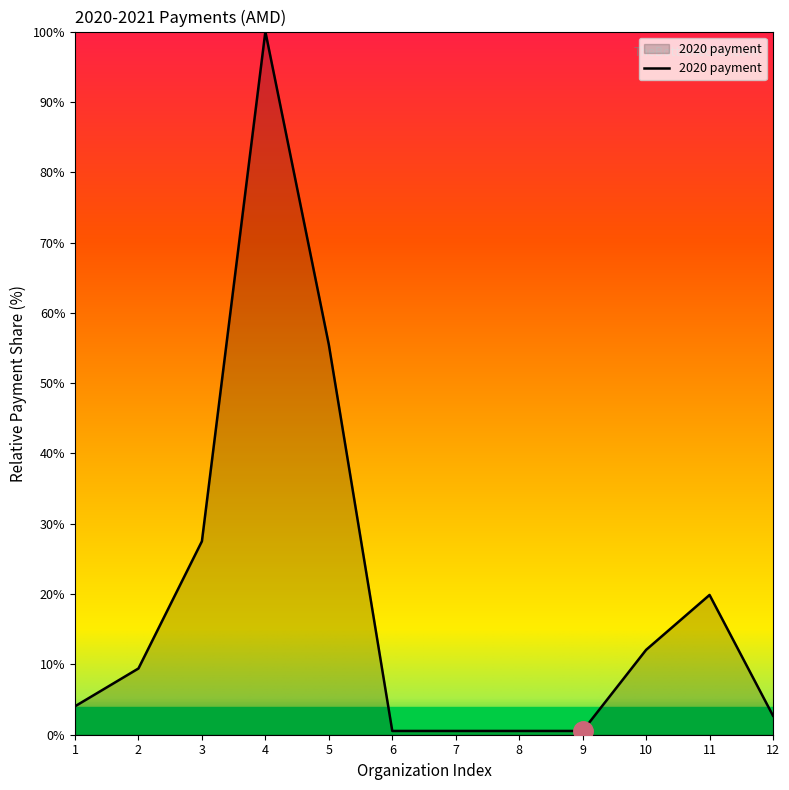

What is the sum of all values?

233.3